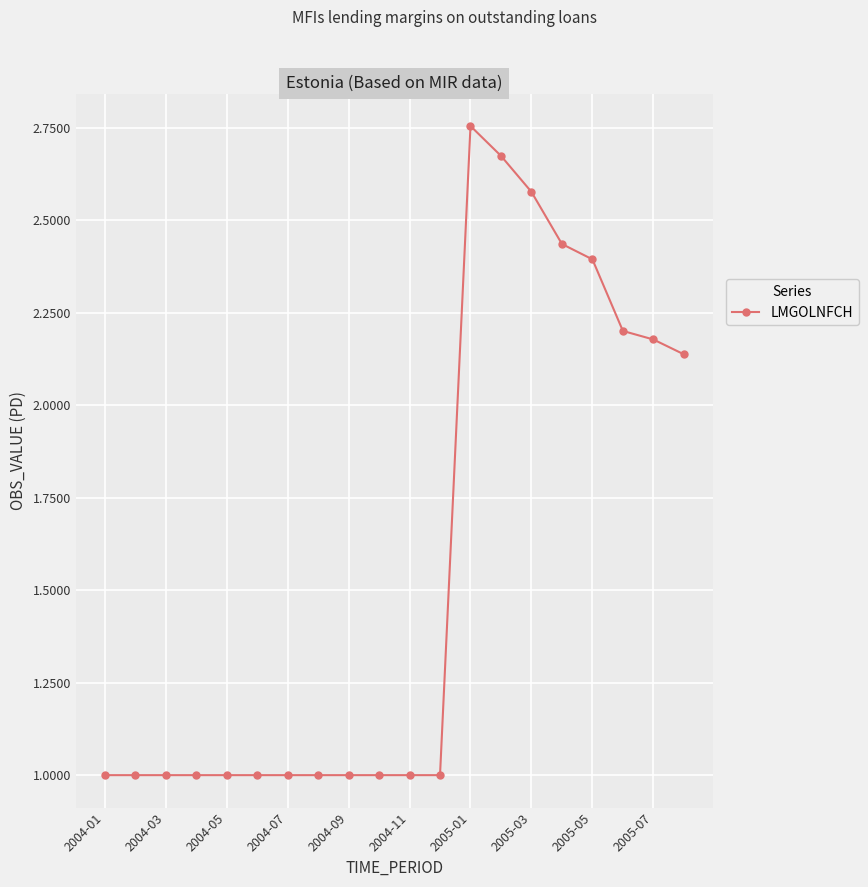

What is the difference between the maximum and minimum values?

1.8